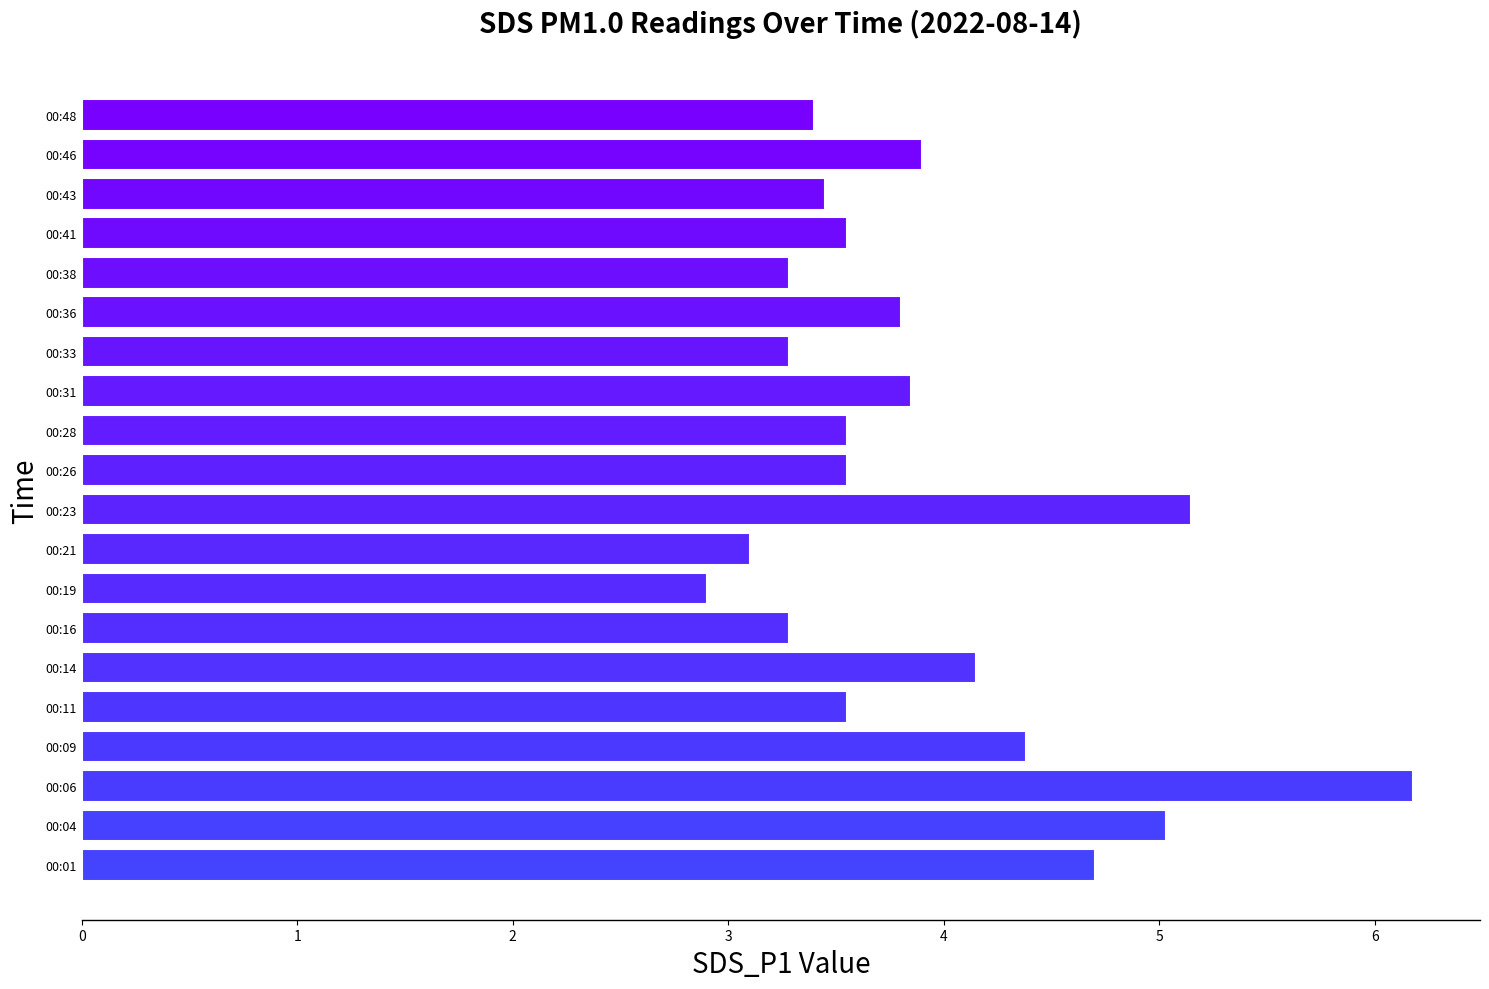

Is it true that the value at 00:14 is 4.2?

True